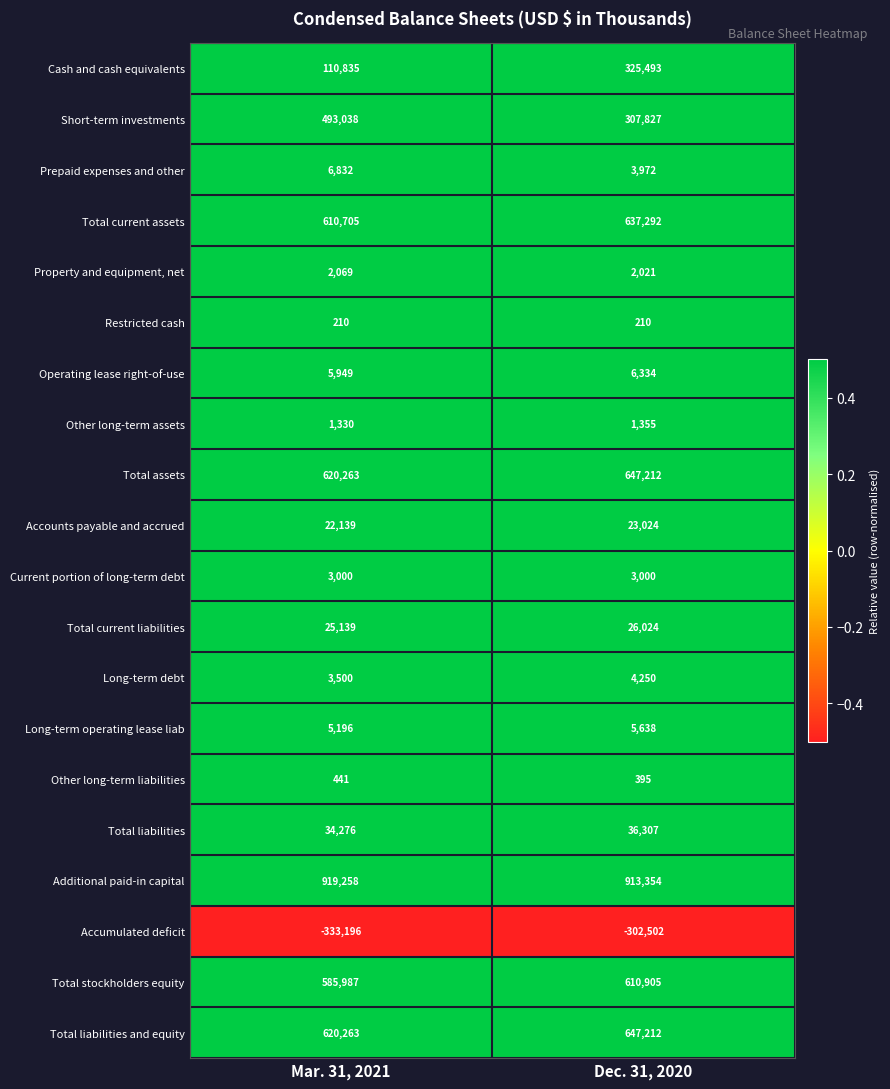

What is the maximum value shown in the chart?

919258